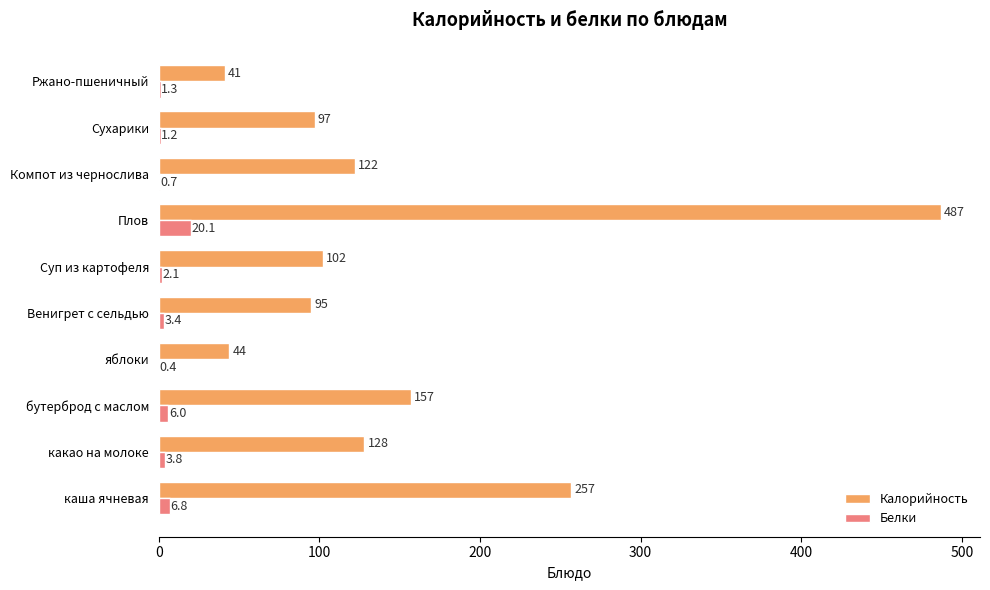

What is the sum of all Калорийность values?

1530.0